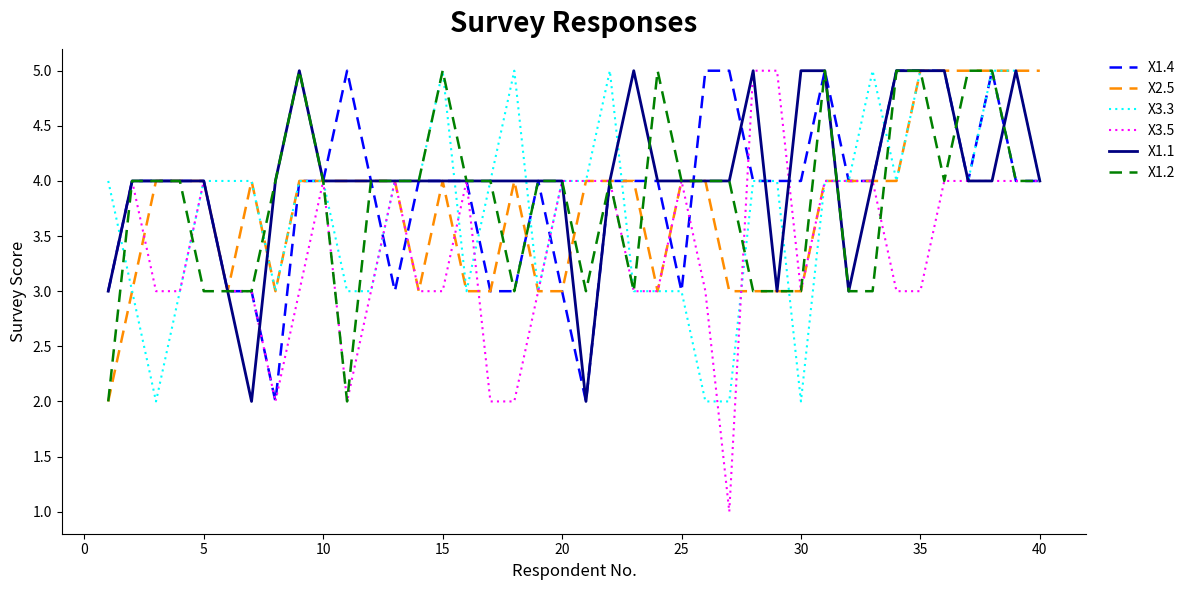

True or false: X3.5 has more than 1 interior local peaks.

True